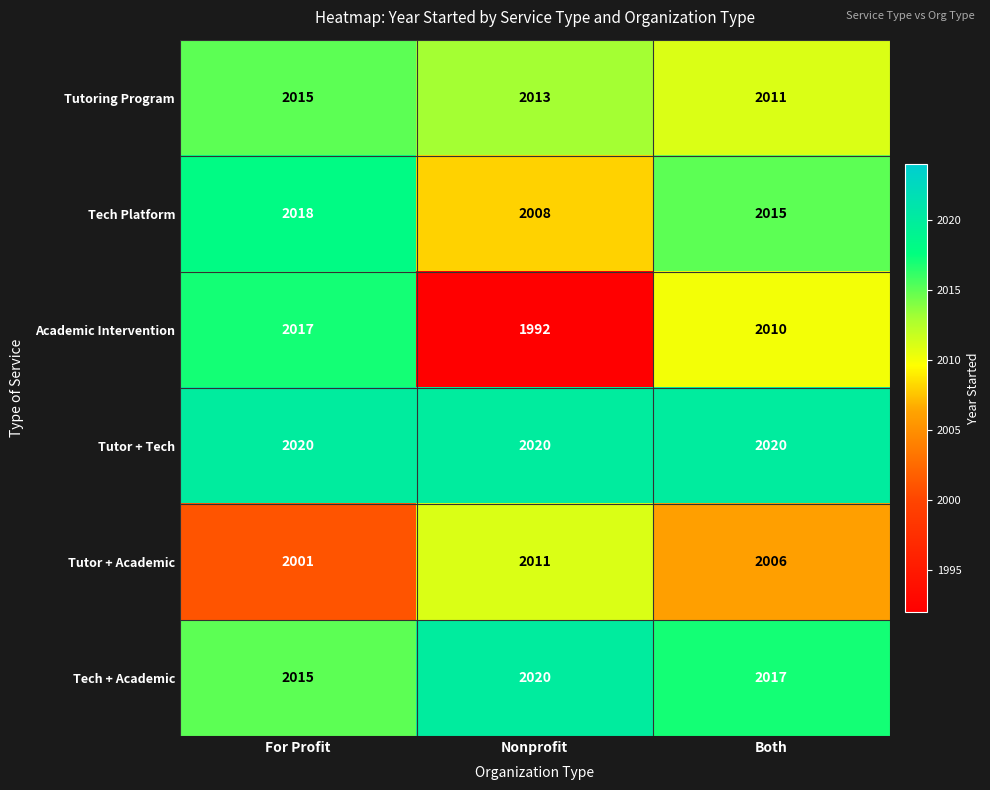

What is the difference between the Tutoring Program values at For Profit and Both?

4